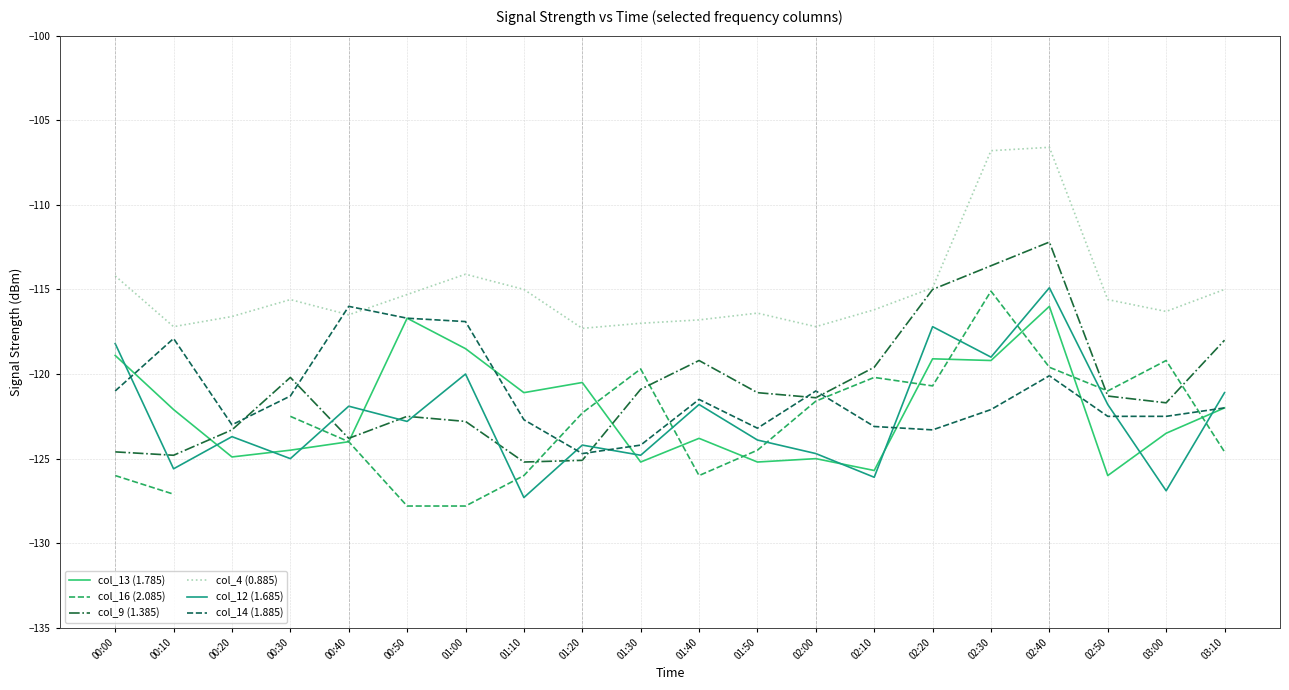

How many lines are shown in the chart?

6